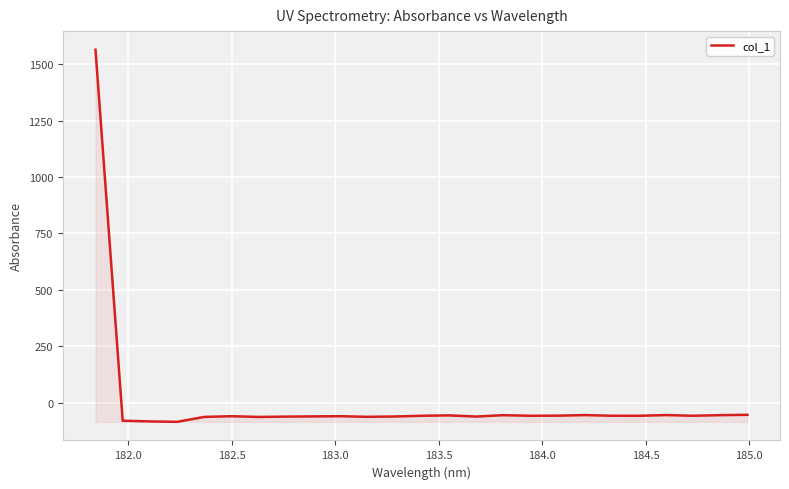

What is the minimum value shown in the chart?

-85.0